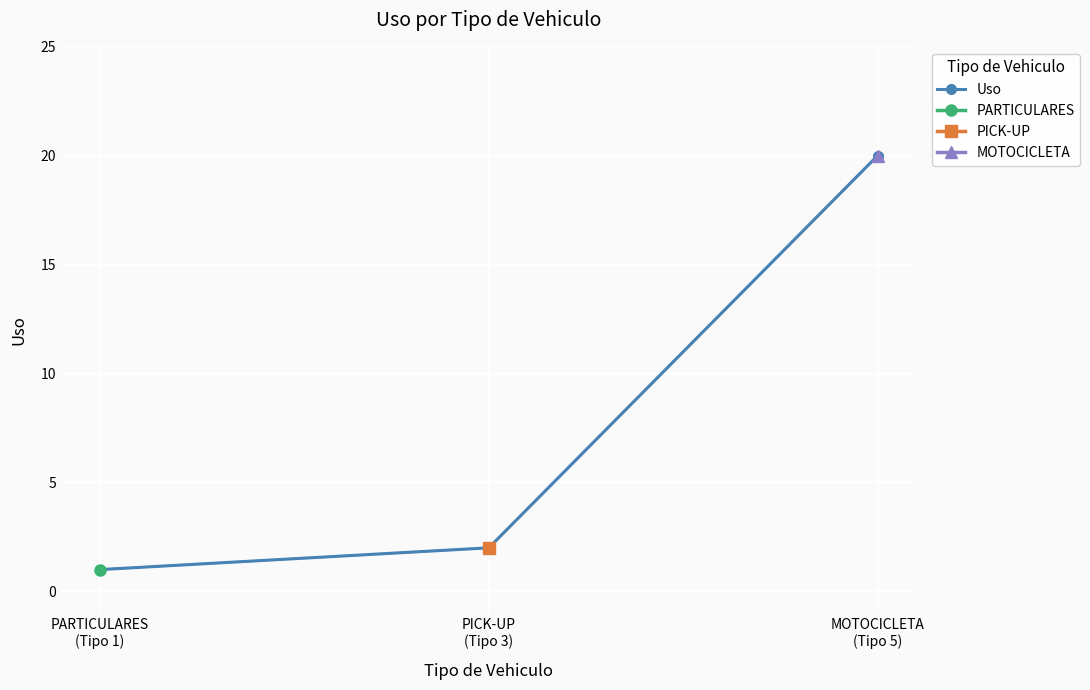

What is the label of the 1st point from the right?

MOTOCICLETA
(Tipo 5)